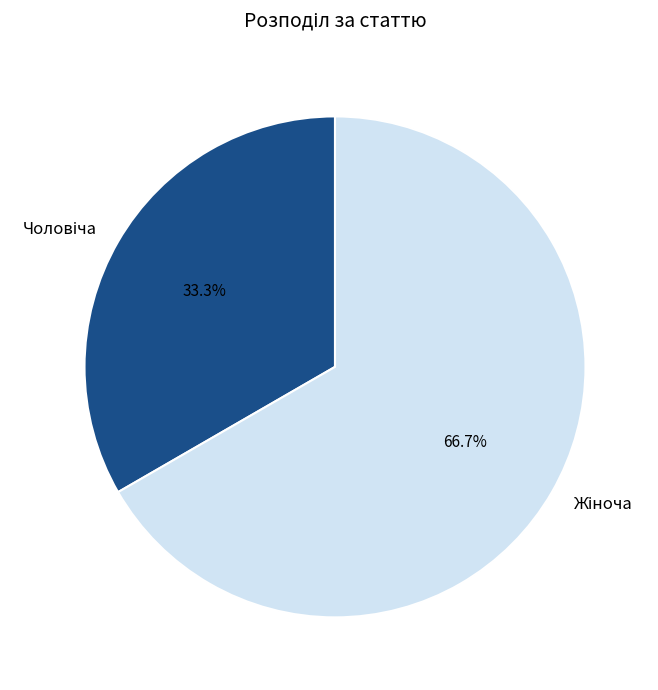

How many slices are in this pie chart?

2